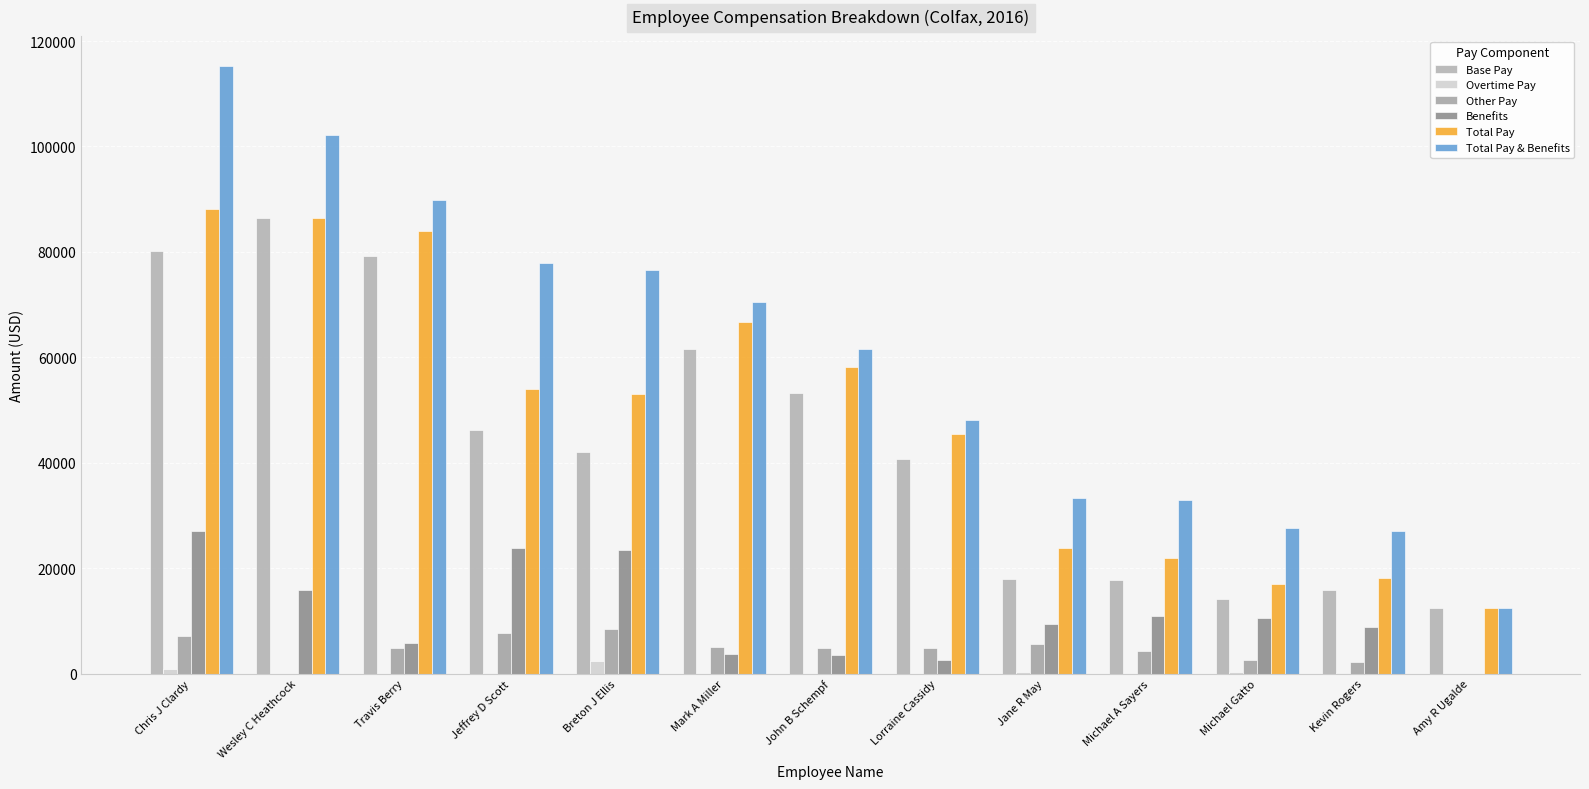

What is the maximum value for Benefits?

27085.3